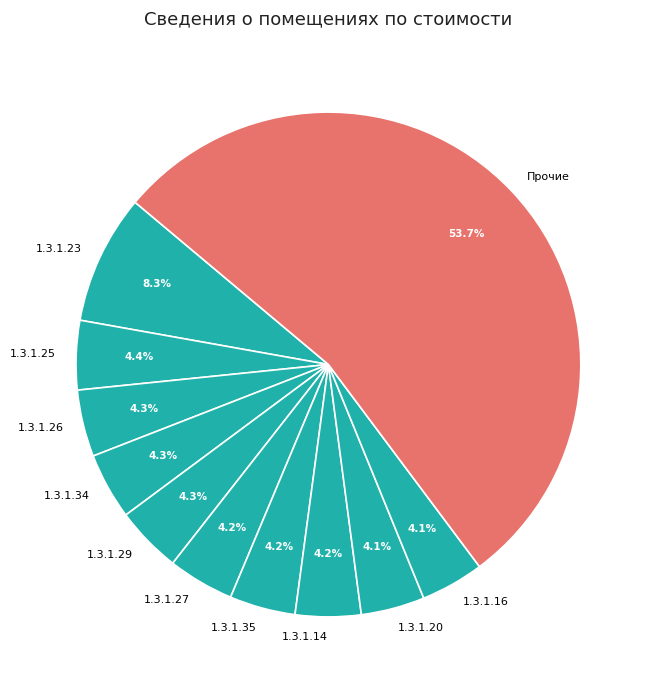

Do 1.3.1.26 and 1.3.1.14 together represent more than half of the pie?

No